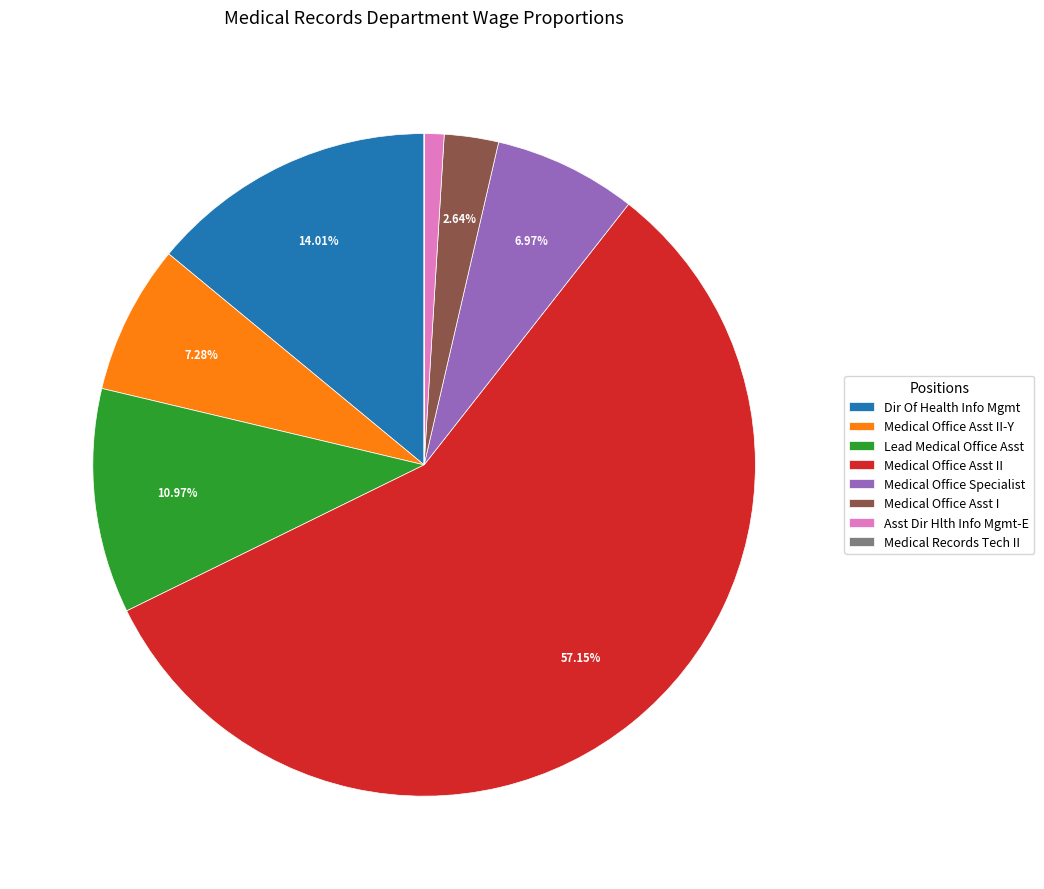

Is it true that Medical Office Asst II is 57% of the pie?

True